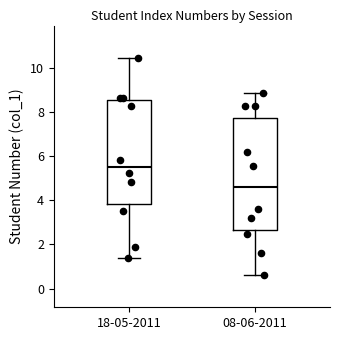

Reading left to right, transcribe this box plot: for each box, give where its median line is, the range the box spans, and where its two whiskers end, as read against the y-axis. The values are not printed on the chart, so give them approximately, as read against the axis.

18-05-2011: median 5.6, box 3.8 to 8.6, whiskers 1.4 to 10.4
08-06-2011: median 4.6, box 2.6 to 7.8, whiskers 0.6 to 8.8